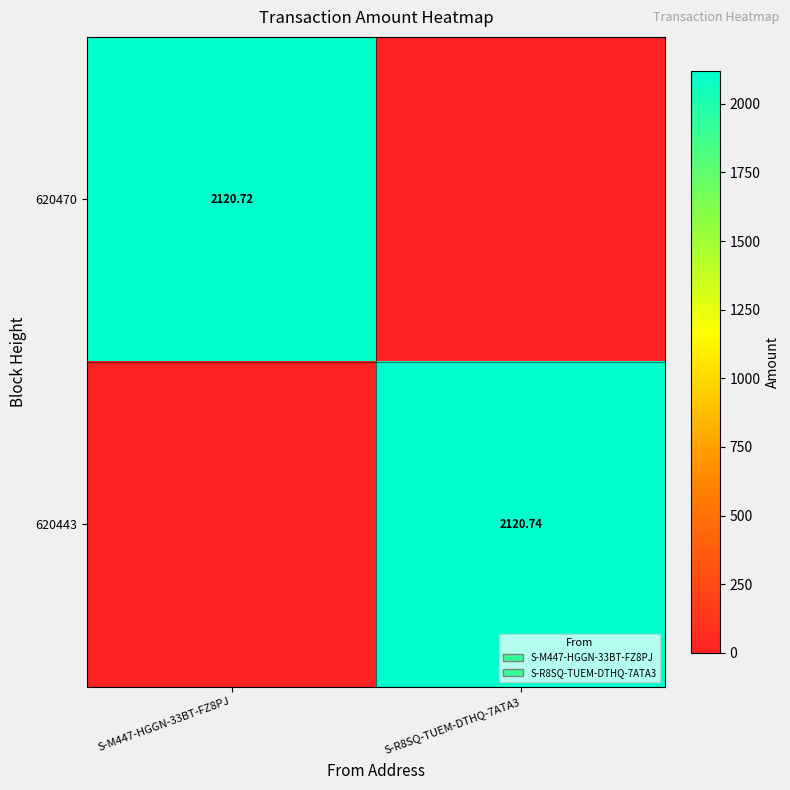

True or false: 620443 has a value of 1430.3 at S-M447-HGGN-33BT-FZ8PJ.

False